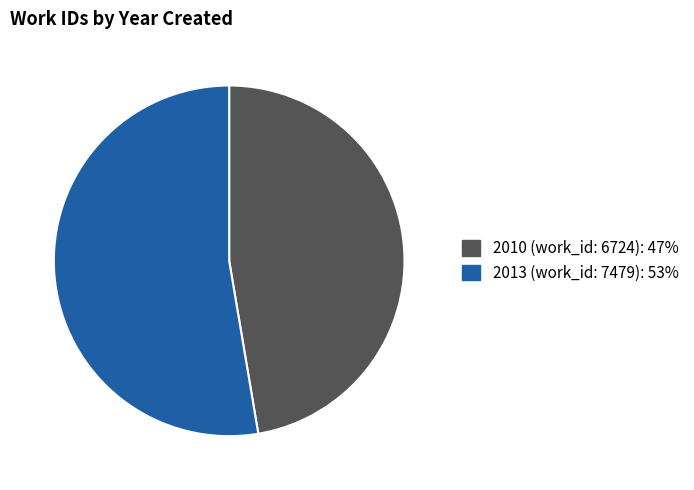

What is the ratio of the value at 2013 (work_id: 7479) to the value at 2010 (work_id: 6724)?

1.1